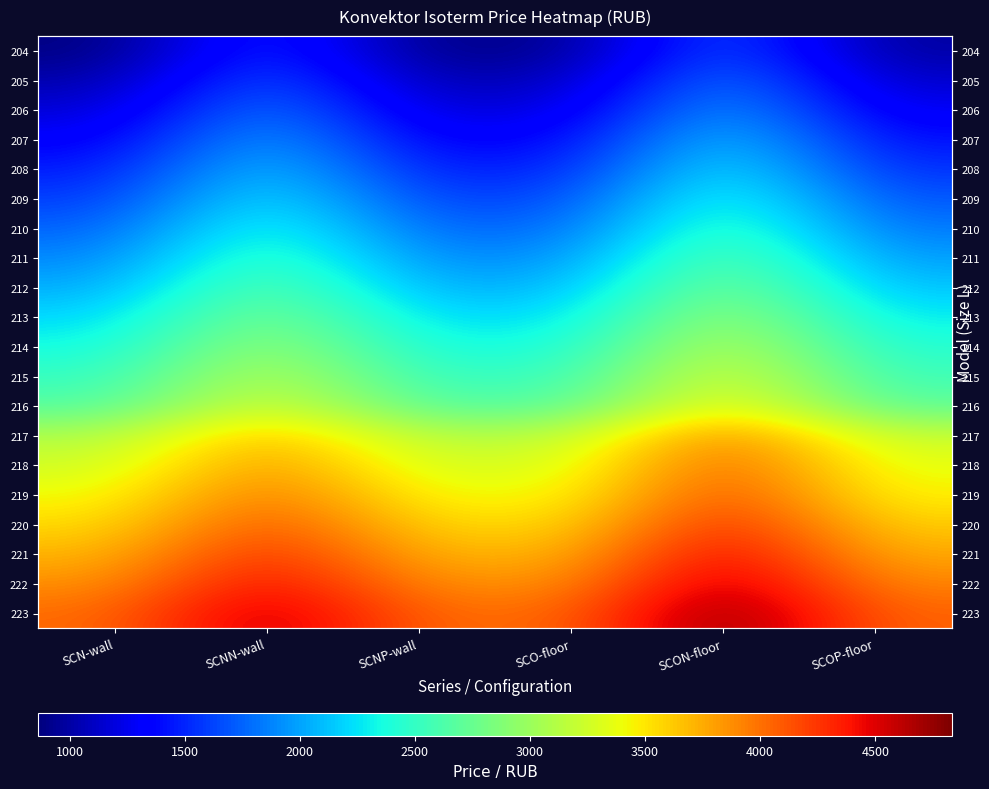

Which category has the highest value in the 213 series?

SCON-floor